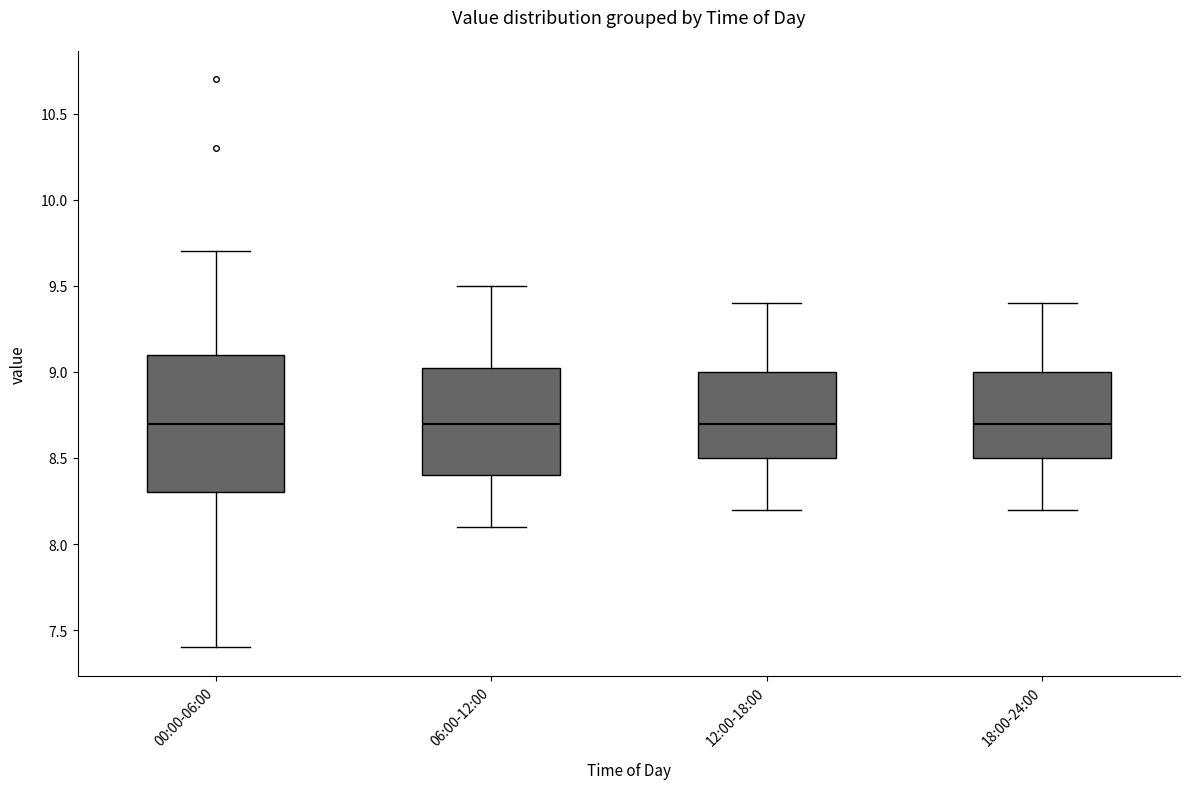

Where does the upper whisker of the box for 00:00-06:00 end on the y-axis? The values are not printed on the chart, so give them approximately, as read against the axis.

9.70